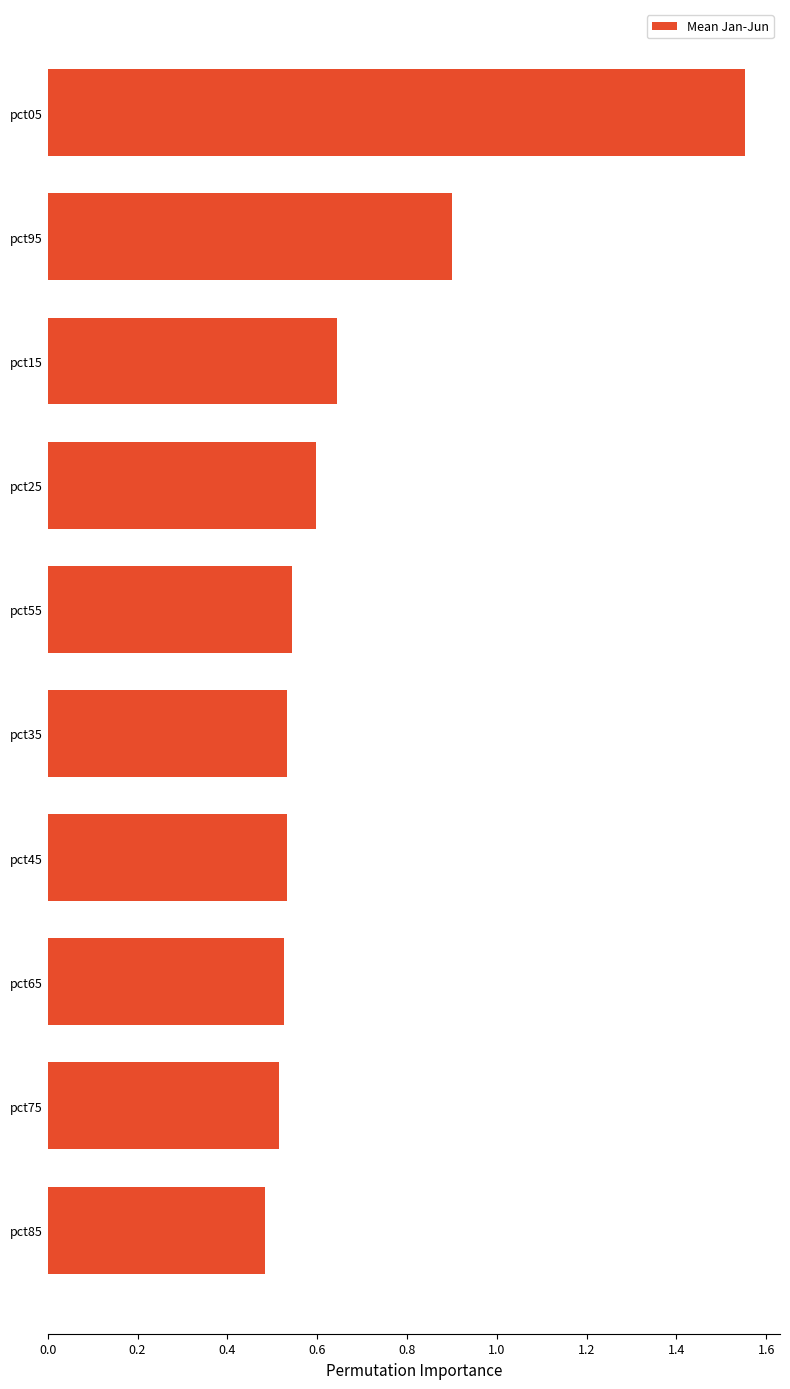

What is the average value?

0.7